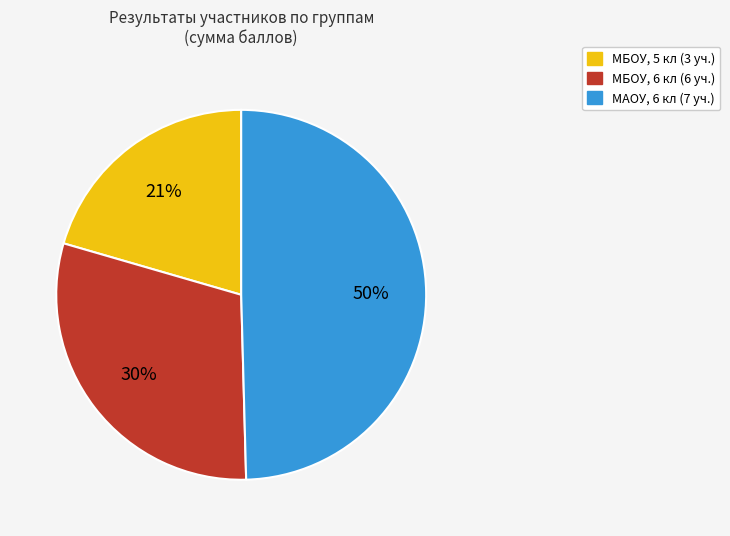

Does any single category account for the majority?

No